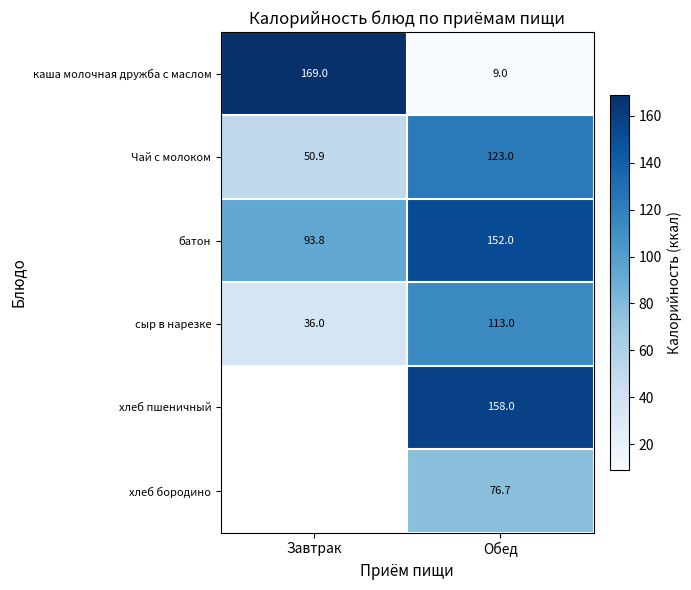

Which label corresponds to the smallest value in the chart?

Обед